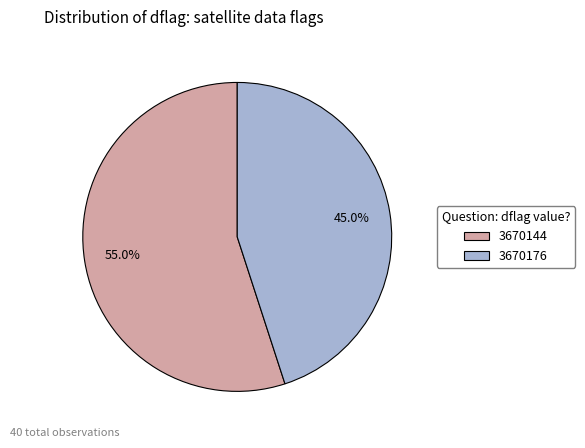

Between 3670176 and 3670144, which is larger?

3670144